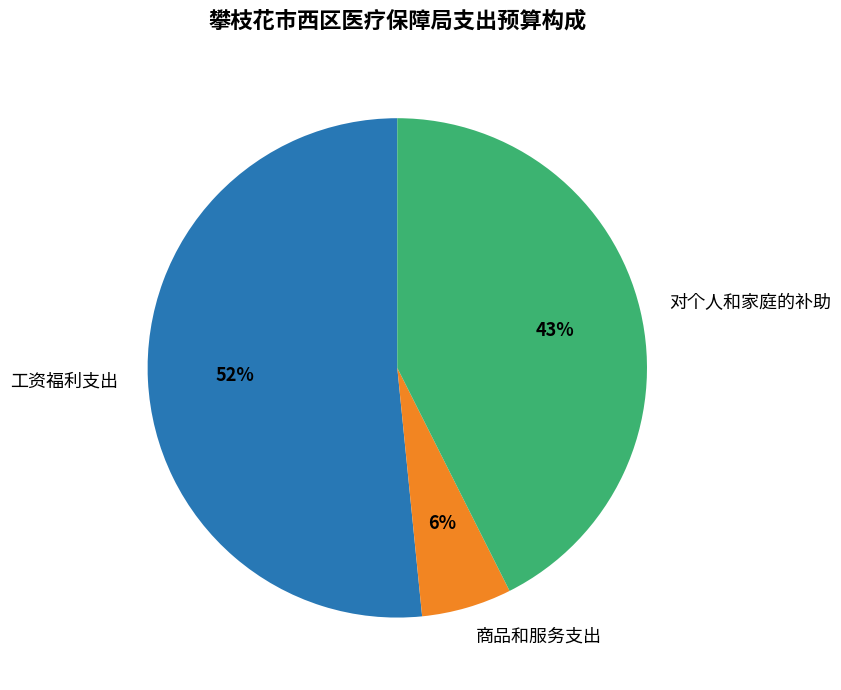

Which has a higher value, 工资福利支出 or 对个人和家庭的补助?

工资福利支出